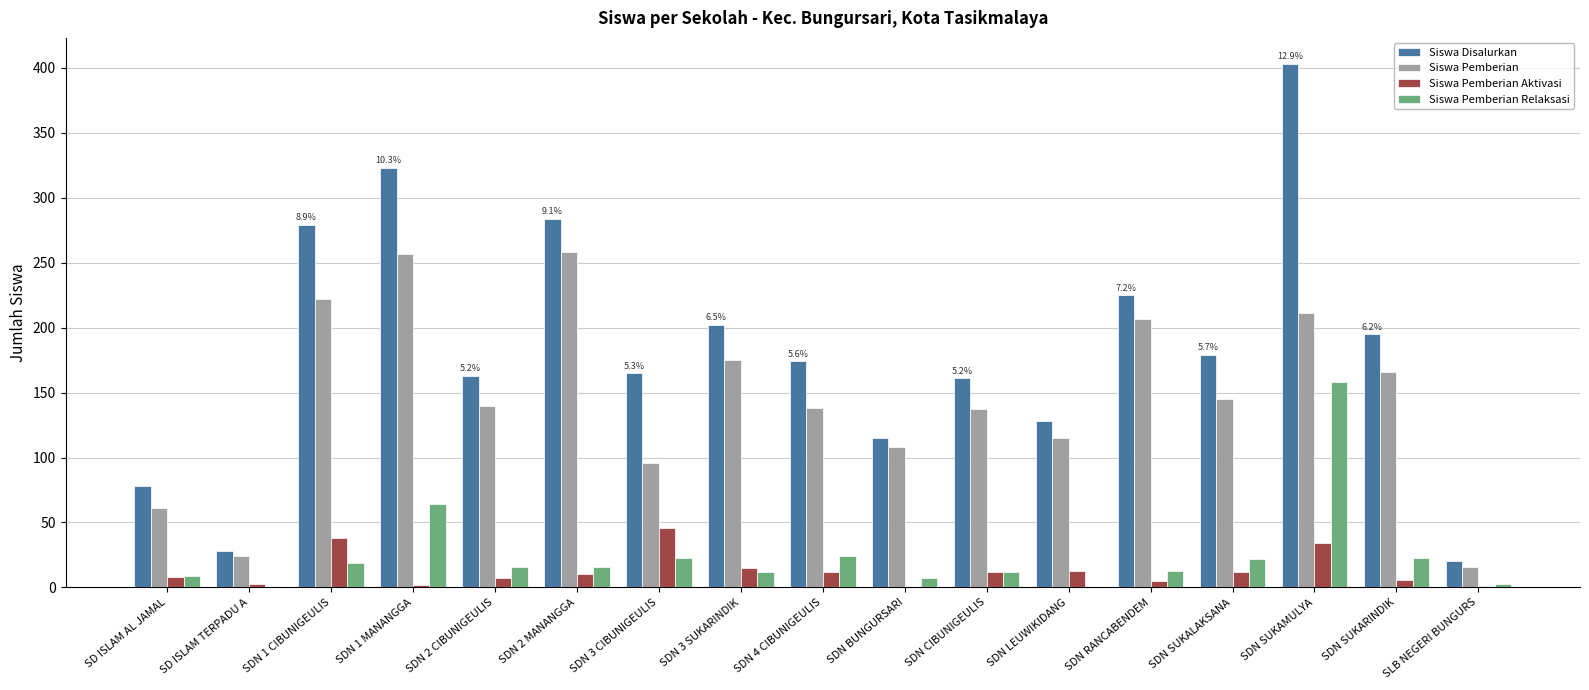

What is the total value across all series at SDN BUNGURSARI?

230